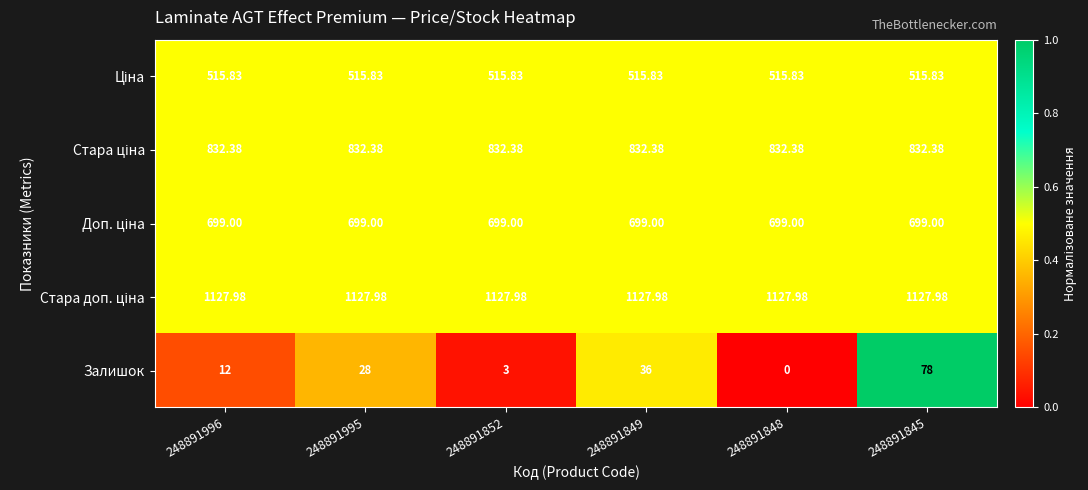

Which series changed the most between 248891848 and 248891845?

Залишок